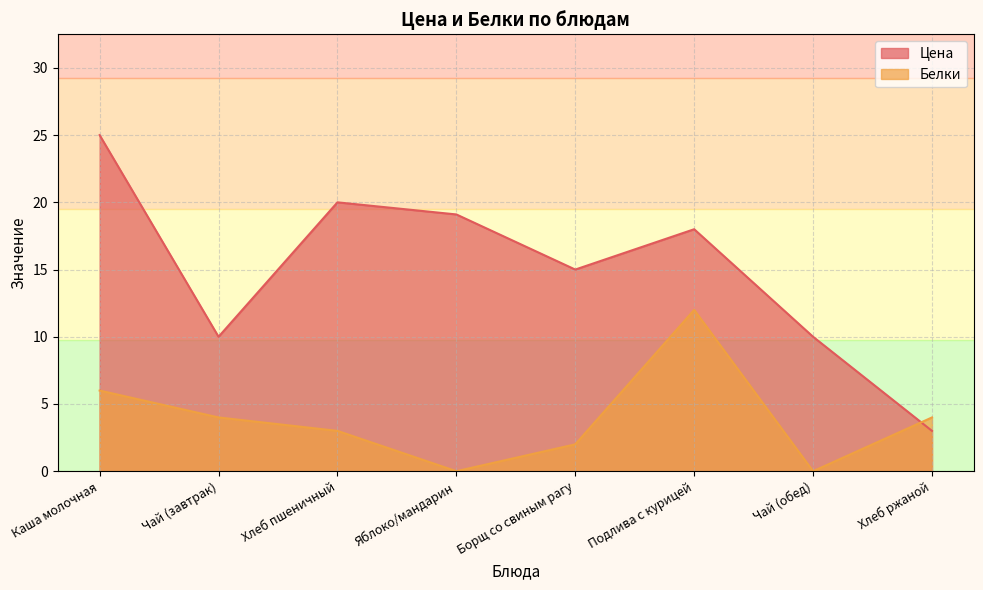

What is the total value across all series at Яблоко/мандарин?

19.1